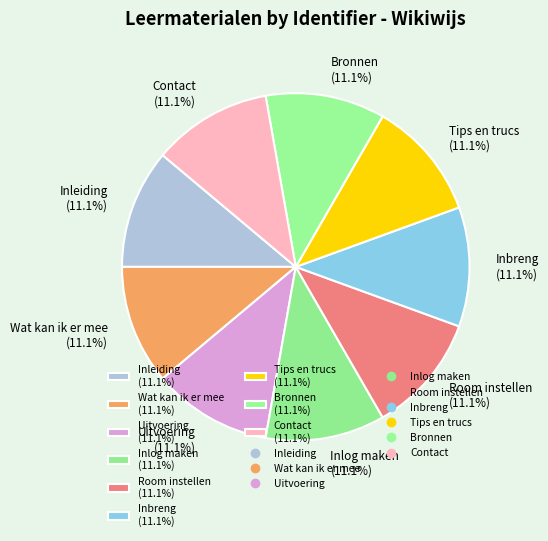

Count the number of slices in the pie.

9